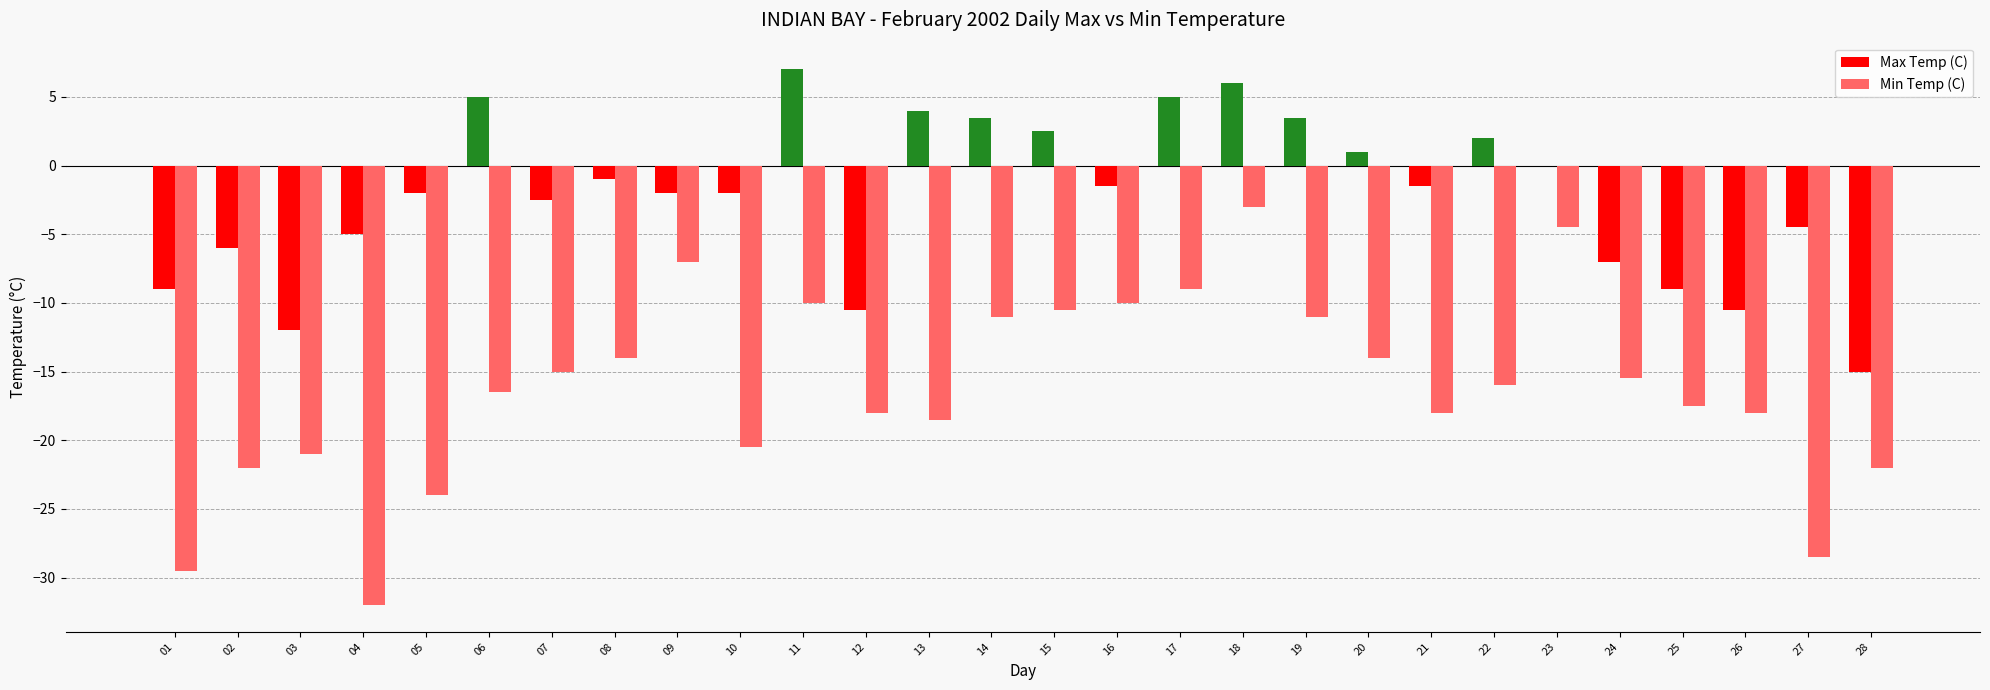

Reading right to left, what are all the values shown in this chart?

Max Temp (C): -15.0	-4.5	-10.5	-9.0	-7.0	0.0	2.0	-1.5	1.0	3.5	6.0	5.0	-1.5	2.5	3.5	4.0	-10.5	7.0	-2.0	-2.0	-1.0	-2.5	5.0	-2.0	-5.0	-12.0	-6.0	-9.0
Min Temp (C): -22.0	-28.5	-18.0	-17.5	-15.5	-4.5	-16.0	-18.0	-14.0	-11.0	-3.0	-9.0	-10.0	-10.5	-11.0	-18.5	-18.0	-10.0	-20.5	-7.0	-14.0	-15.0	-16.5	-24.0	-32.0	-21.0	-22.0	-29.5